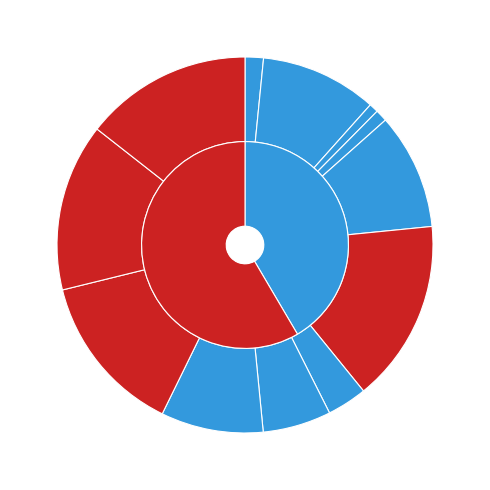

How many slices are in this pie chart?

12